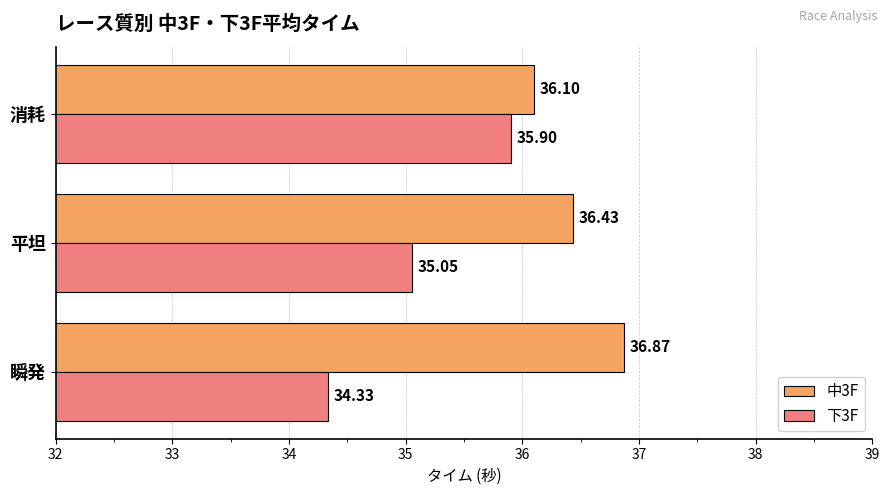

Which series has the largest range (max minus min)?

下3F